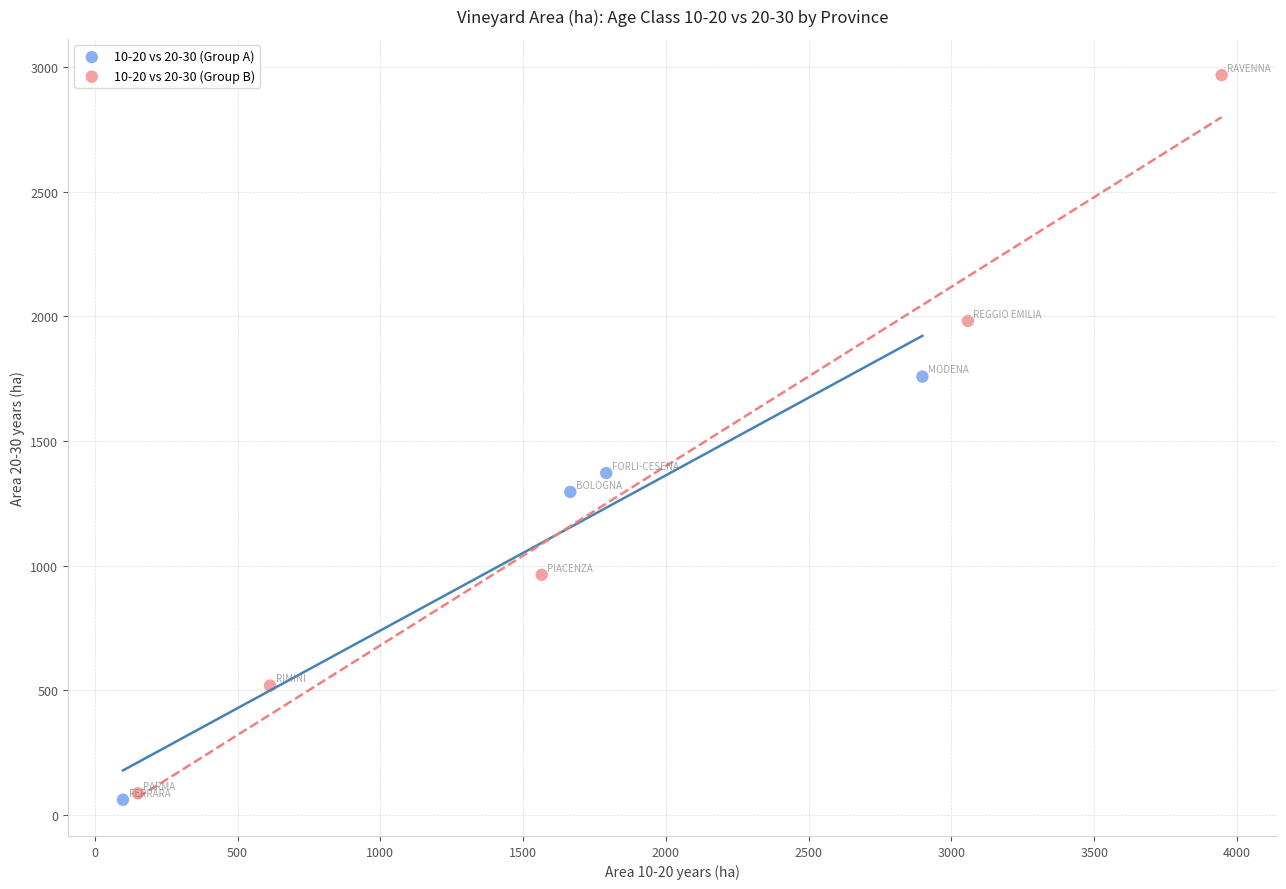

Which series reaches the maximum Y coordinate?

10-20 vs 20-30 (Group B)